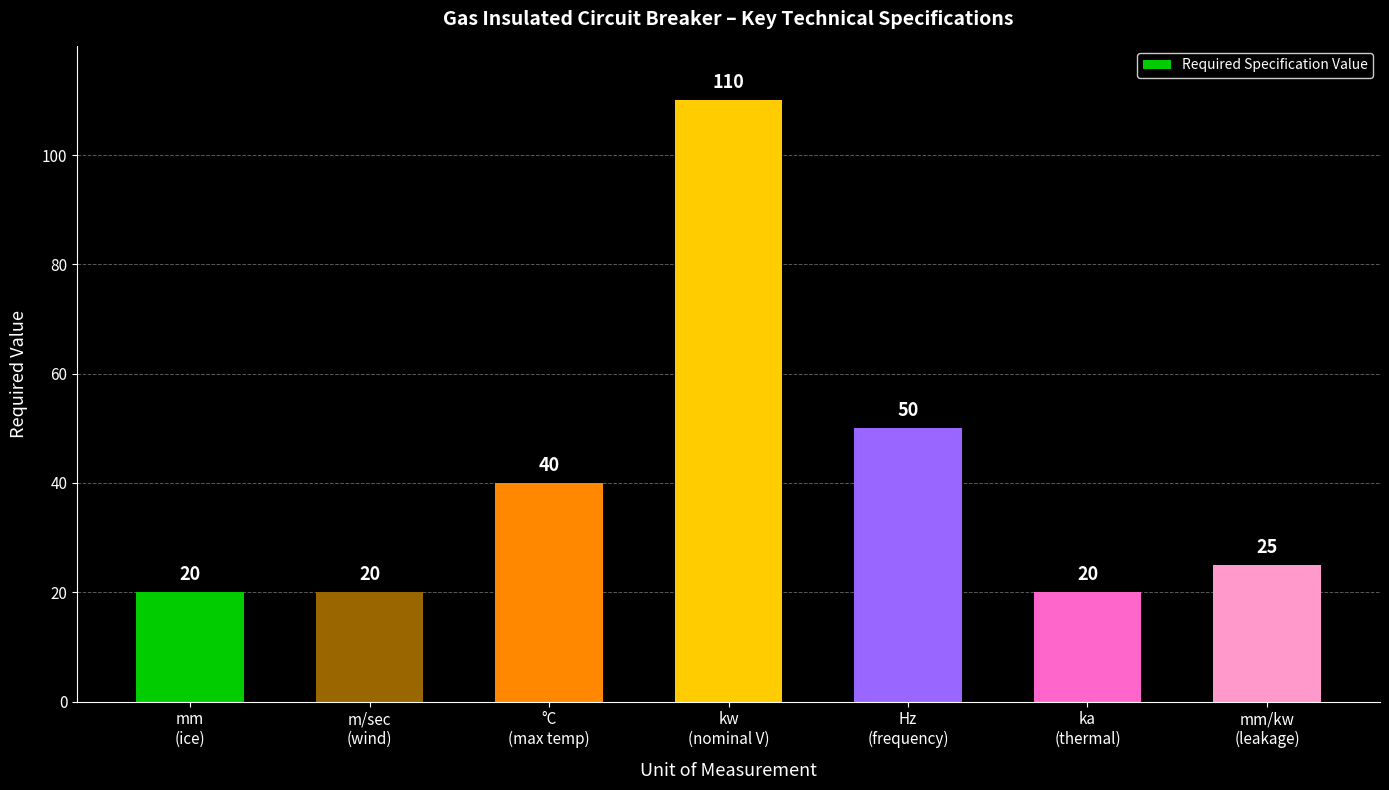

What is the average value?

41